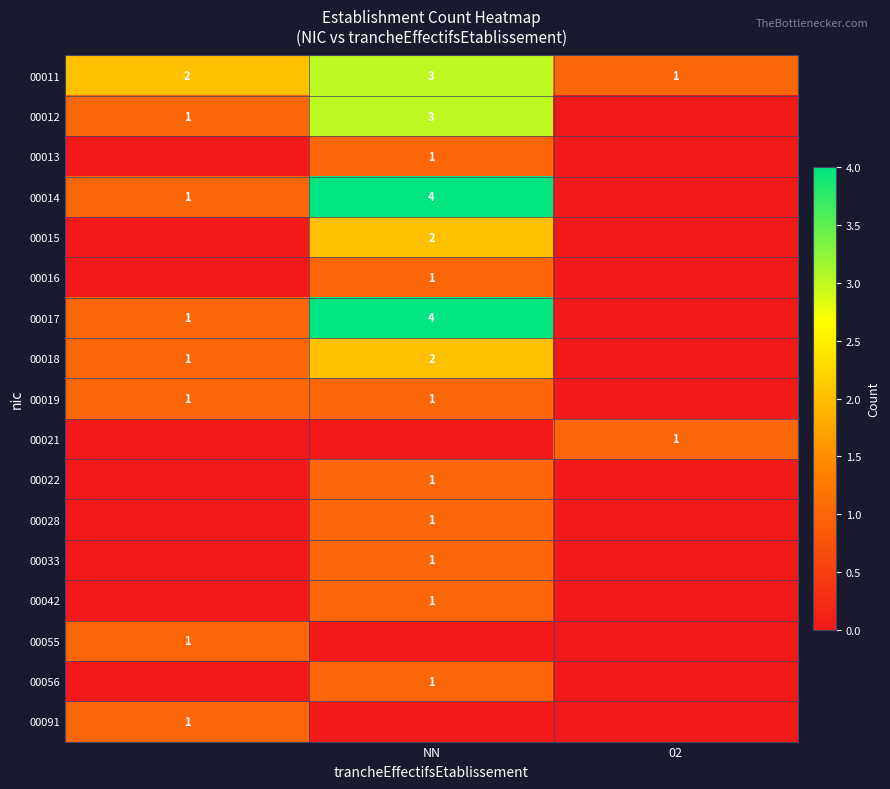

What is the sum of the 00011 values at 02 and NN?

4